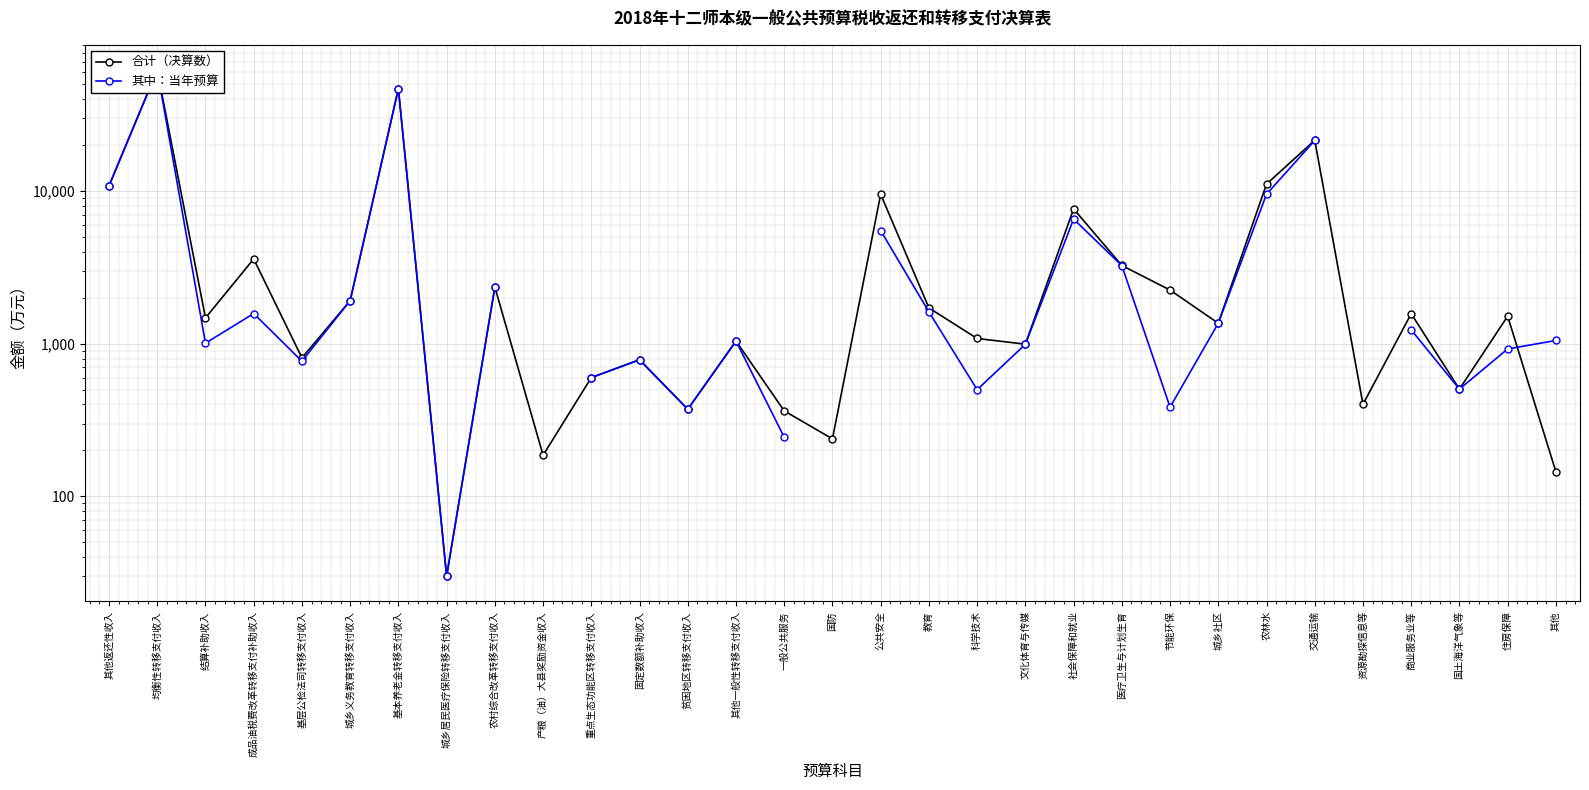

In 其中：当年预算, how many points are lower than both neighbors (excluding endpoints)?

7